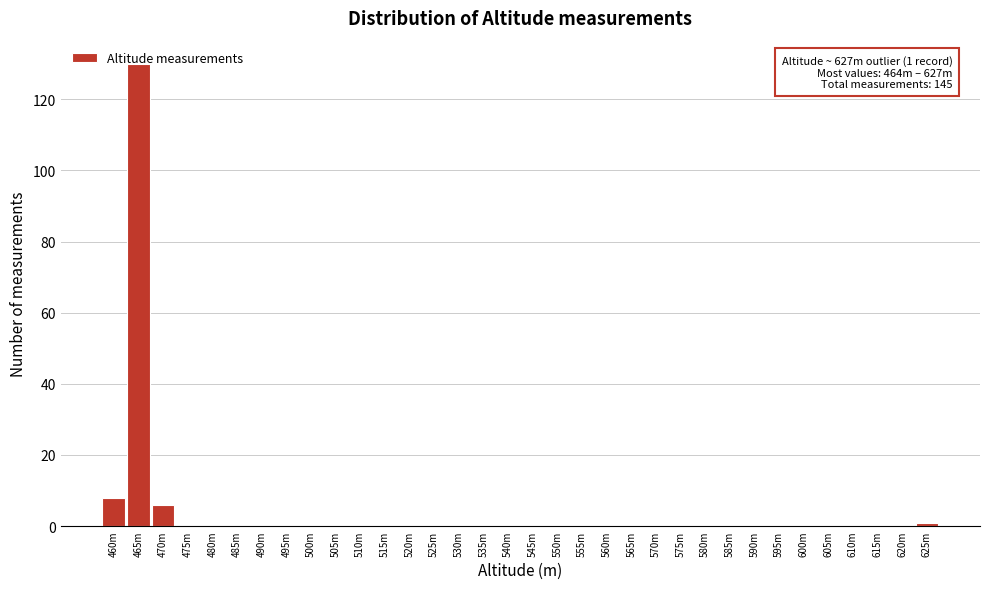

The chart shows a value of 0 at 480m. True or false?

True